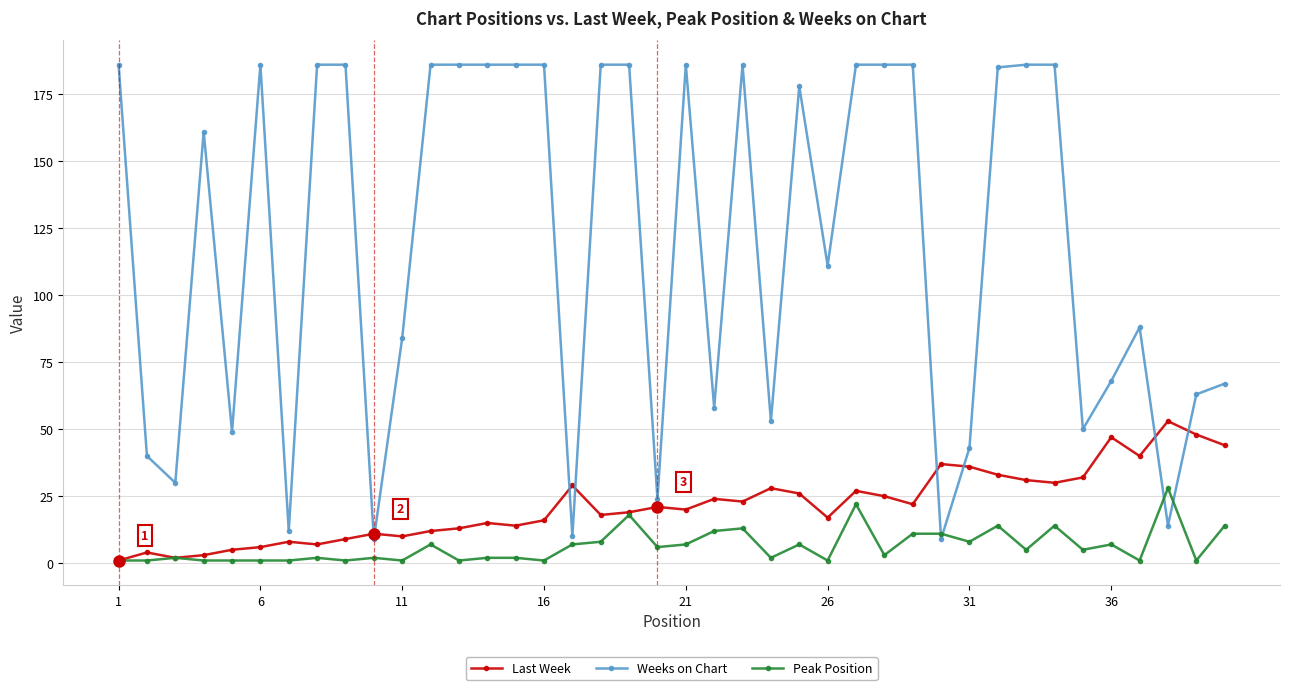

List the series in order of their peak value, lowest first.

Peak Position, Last Week, Weeks on Chart